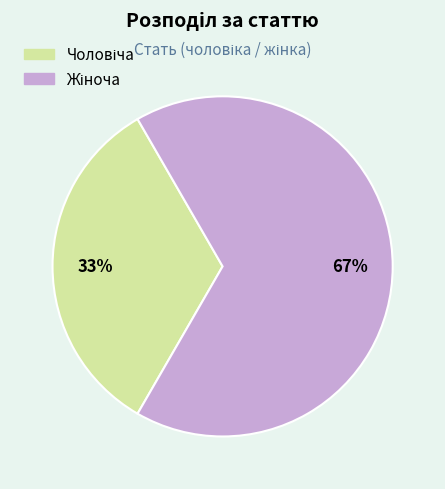

Is there any slice that represents more than half of the pie?

Yes